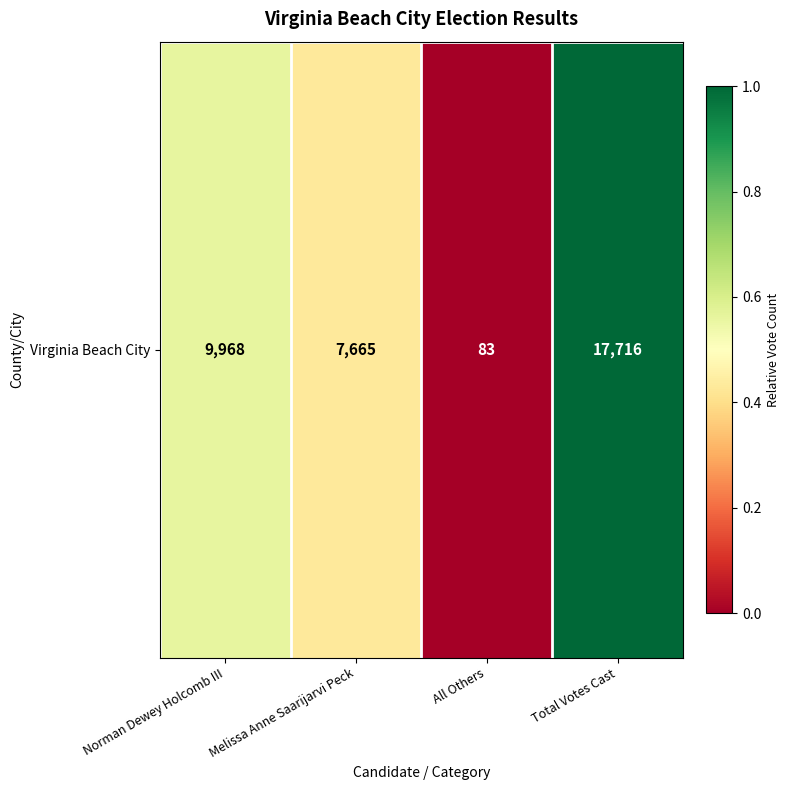

Reading left to right, extract all data points from this chart.

Norman Dewey Holcomb III=0.6	Melissa Anne Saarijarvi Peck=0.4	All Others=0.0	Total Votes Cast=1.0